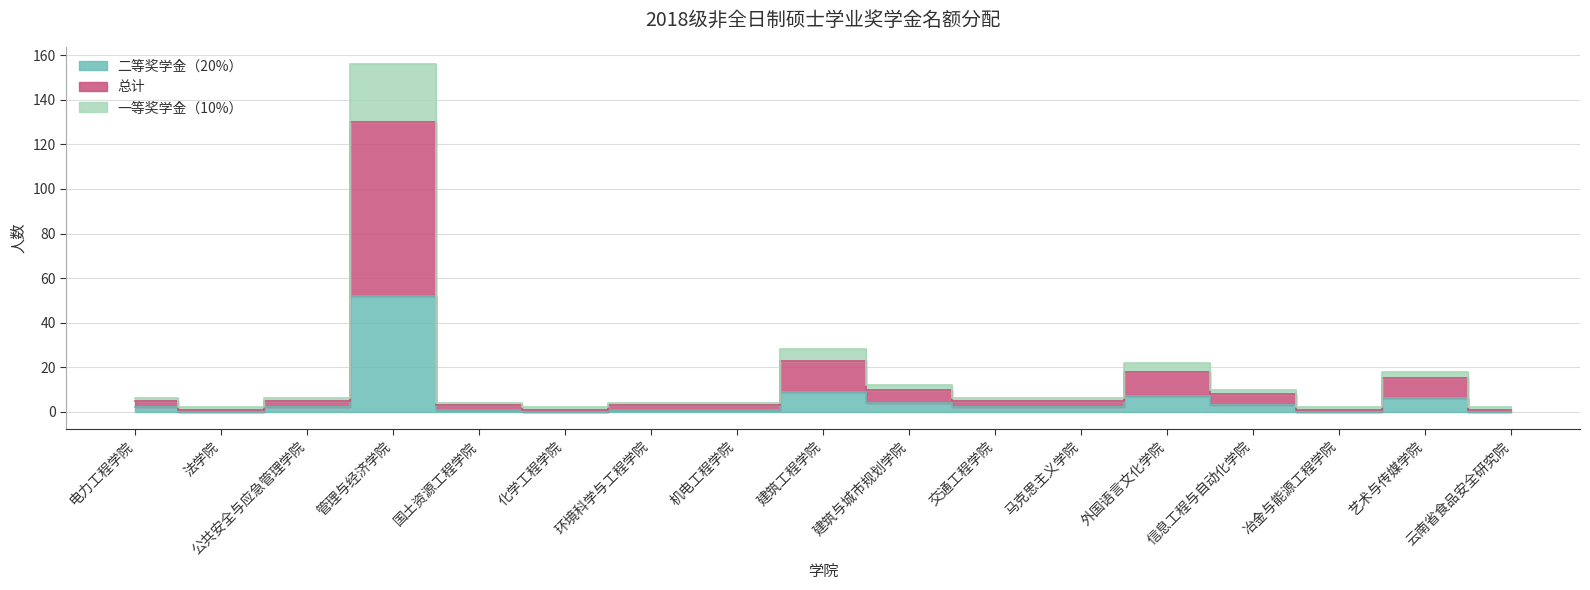

Rank the series at 云南省食品安全研究院 from lowest to highest value.

二等奖学金（20%）, 一等奖学金（10%）, 总计